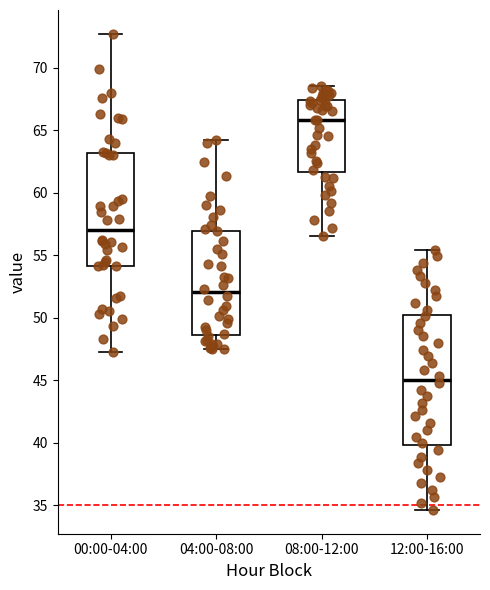

Which box is the tallest, from its lower edge to its upper edge?

12:00-16:00